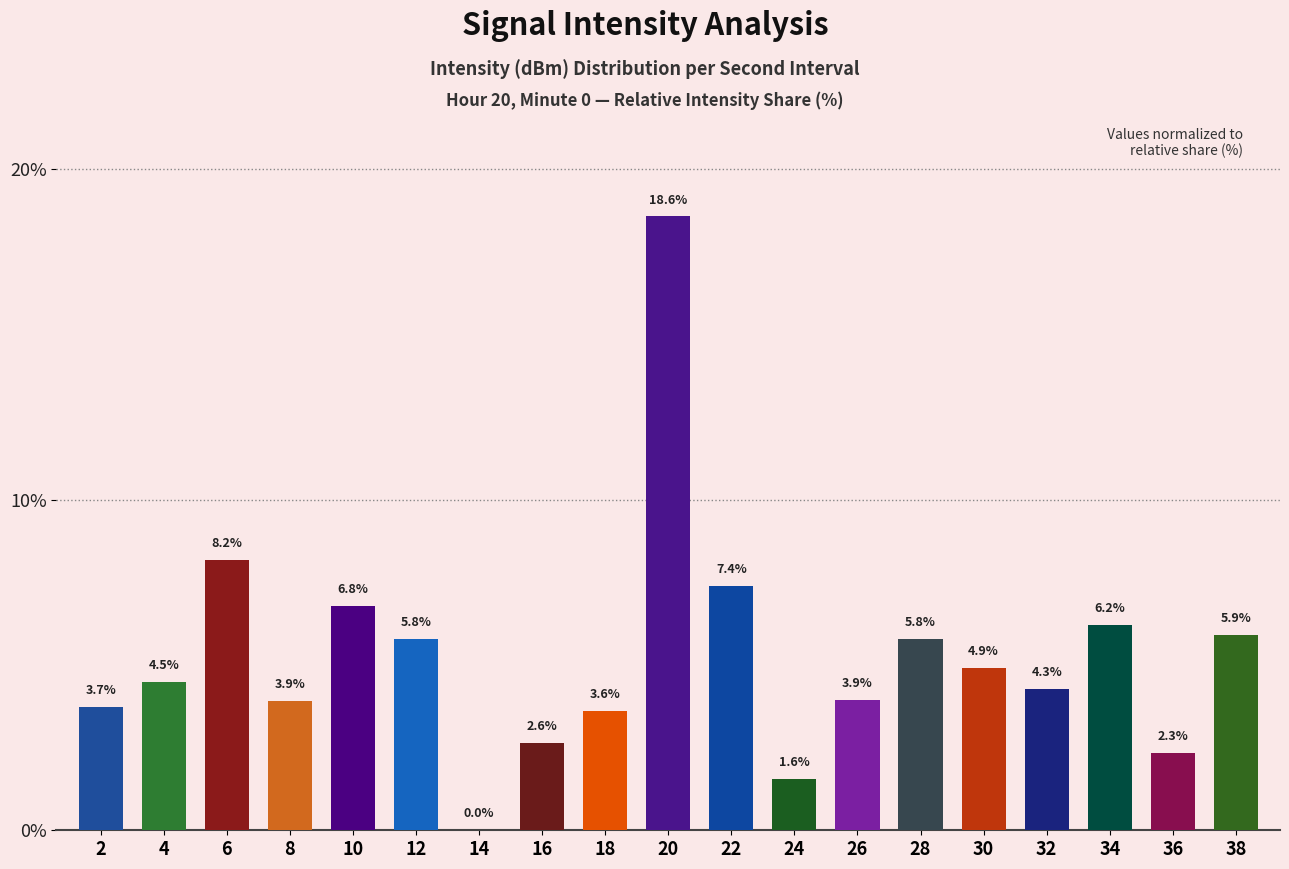

Reading right to left, what are all the values shown in this chart?

5.9	2.3	6.2	4.3	4.9	5.8	3.9	1.6	7.4	18.6	3.6	2.6	0.0	5.8	6.8	3.9	8.2	4.5	3.7